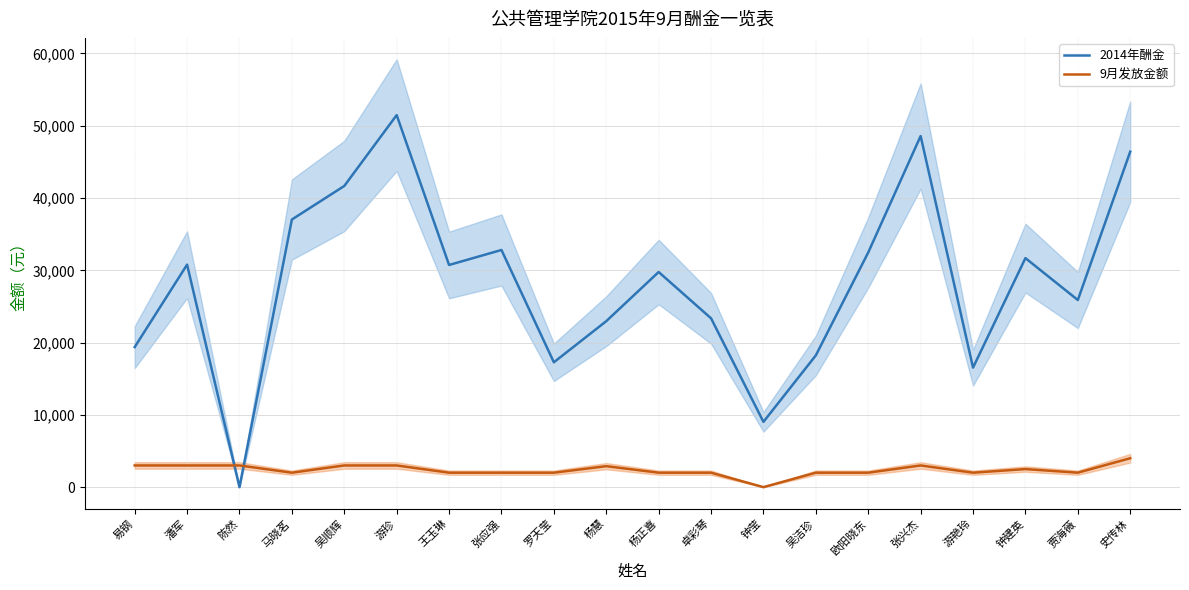

True or false: 9月发放金额 has a value of 1336.7 at 杨慧.

False